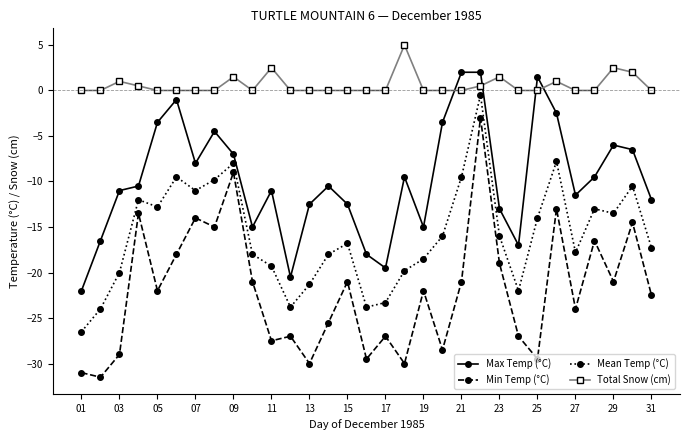

How many categories are shown in the chart?

31